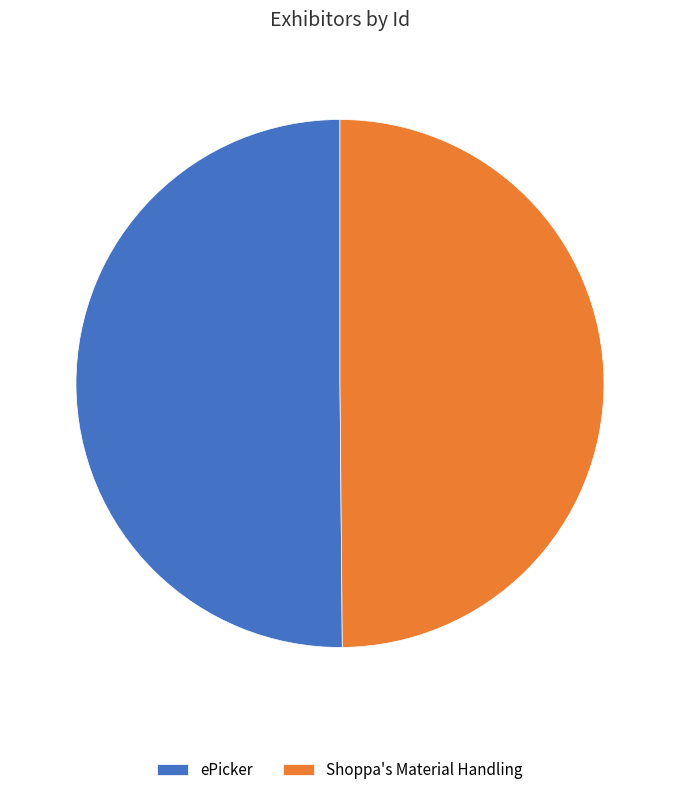

Approximately how many times larger is the value at ePicker compared to Shoppa's Material Handling?

1.0